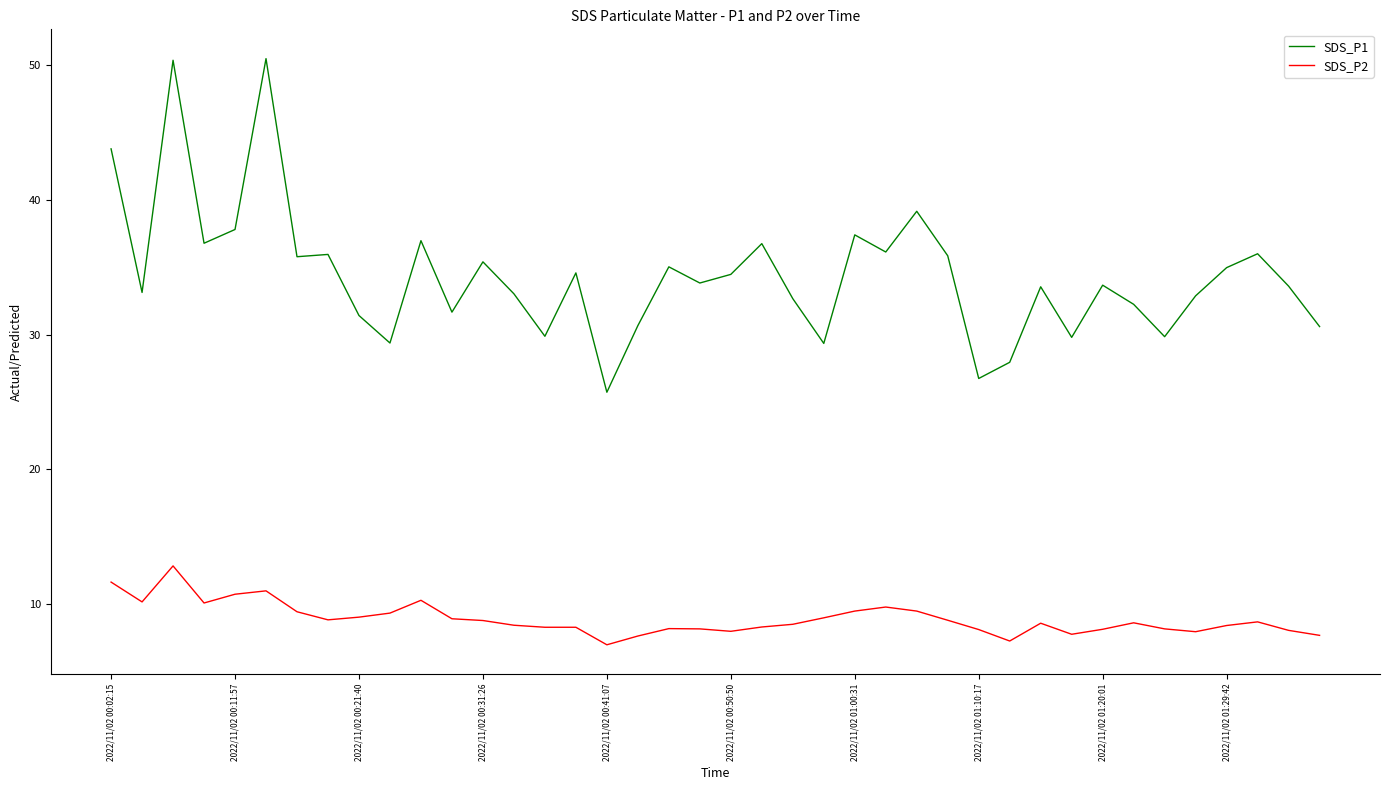

True or false: SDS_P2 and SDS_P1 cross at least once.

False